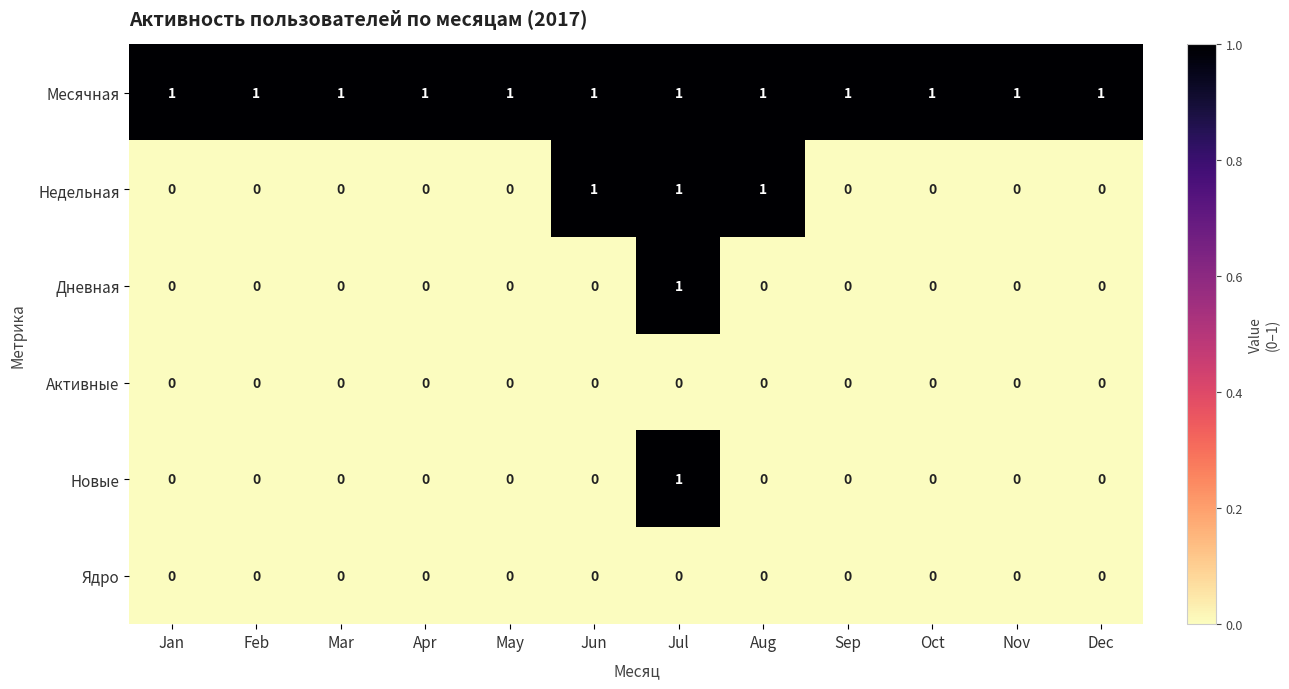

The Недельная series shows 0 at Dec. True or false?

True